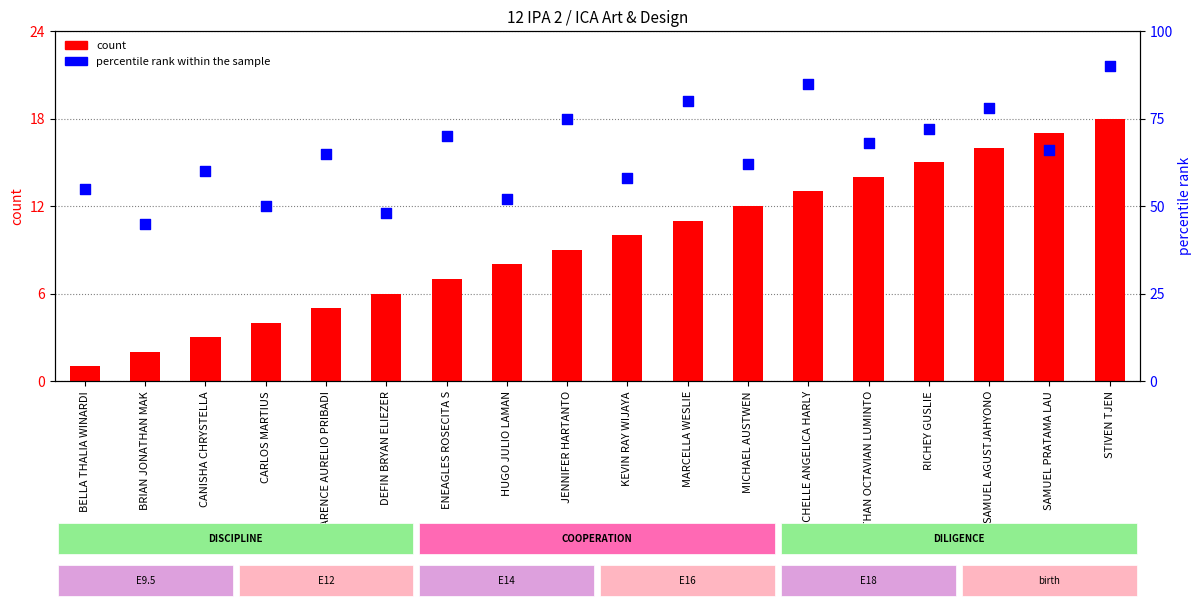

What are all the series names shown in the legend?

count, percentile rank within the sample